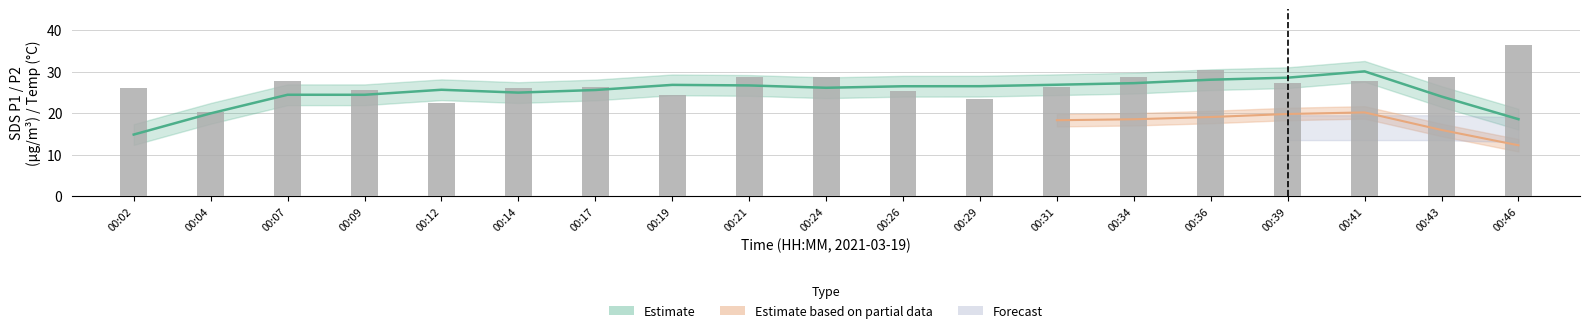

True or false: the data shows 7.8 at 00:09.

False